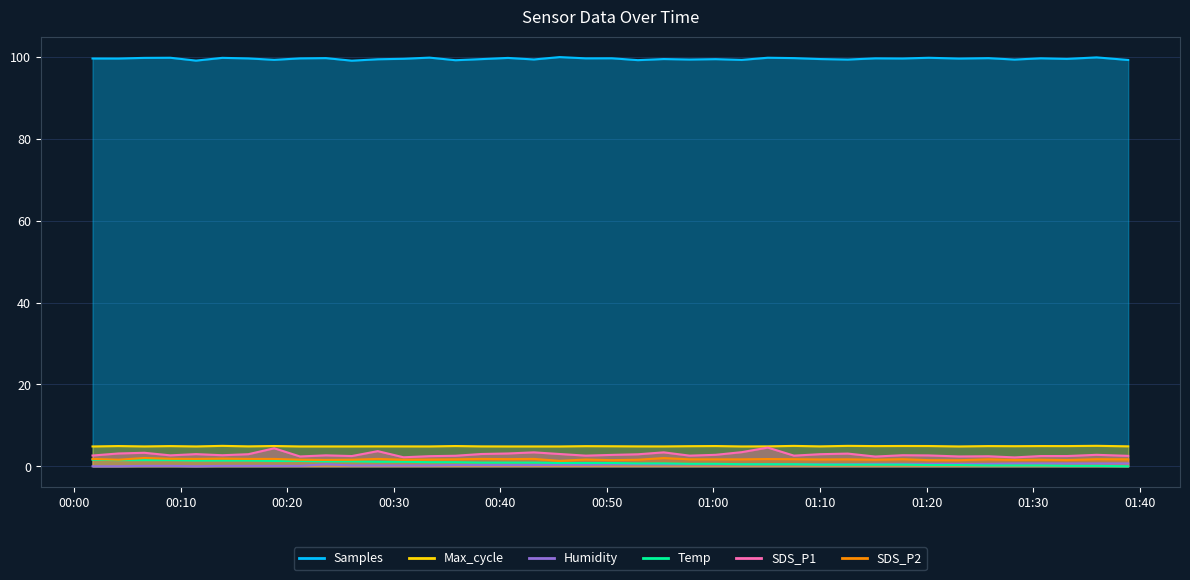

How many interior local peaks does the Max_cycle series have?

16